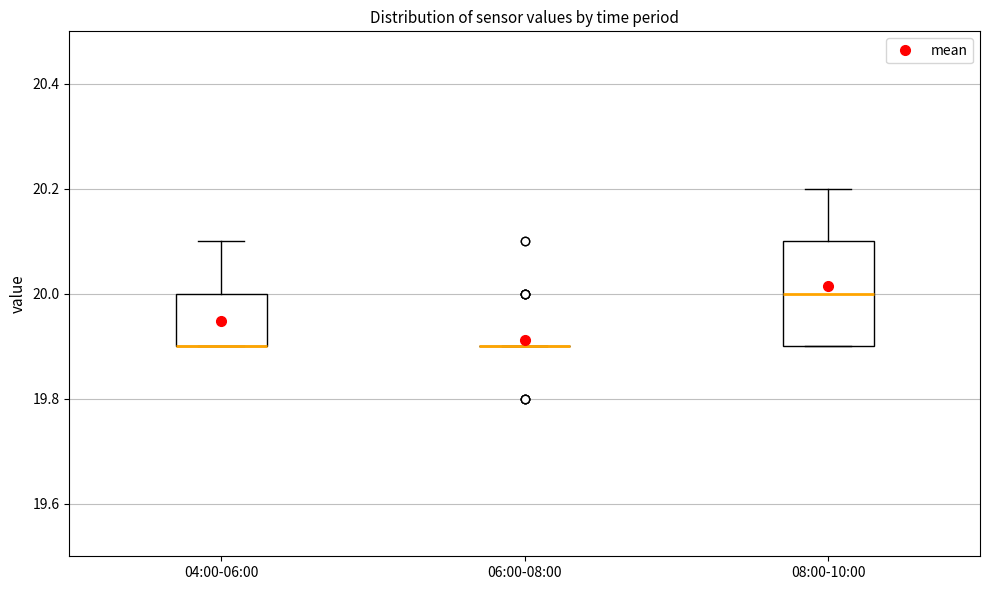

Reading left to right, transcribe this box plot: for each box, give where its median line is, the range the box spans, and where its two whiskers end, as read against the y-axis. The values are not printed on the chart, so give them approximately, as read against the axis.

04:00-06:00: median 19.9 (drawn on the box's lower edge), box 19.9 to 20.0, whiskers 19.9 to 20.1
06:00-08:00: box collapsed to a line at 19.9, whiskers 19.9 to 19.9
08:00-10:00: median 20.0, box 19.9 to 20.1, whiskers 19.9 to 20.2